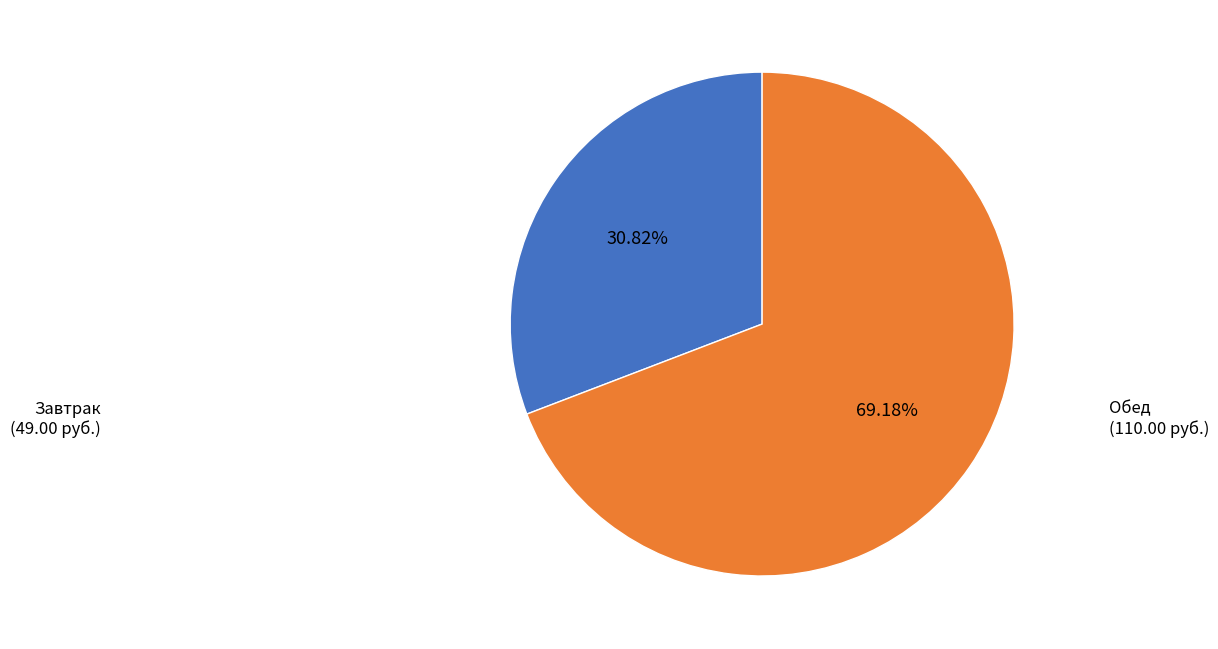

Is there a majority slice in this chart?

Yes